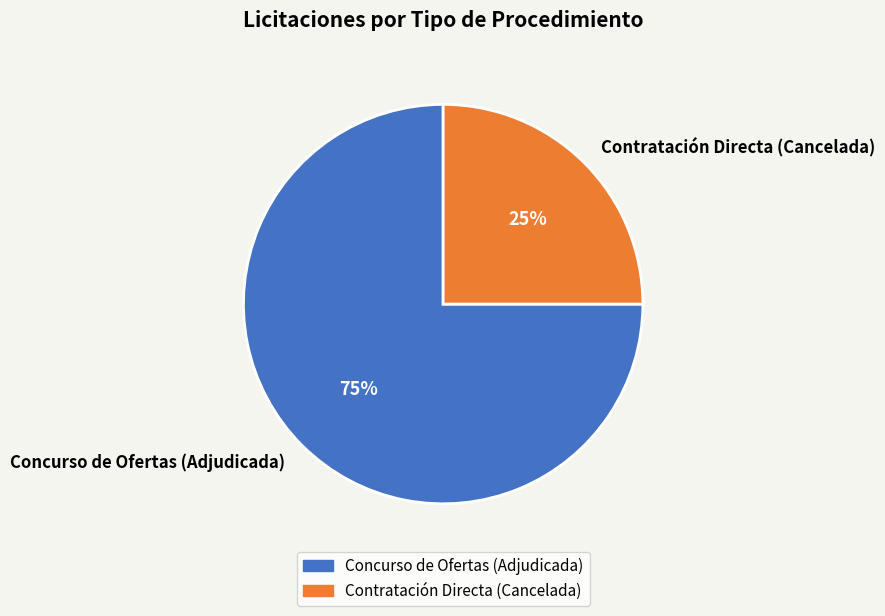

How many slices are in this pie chart?

2